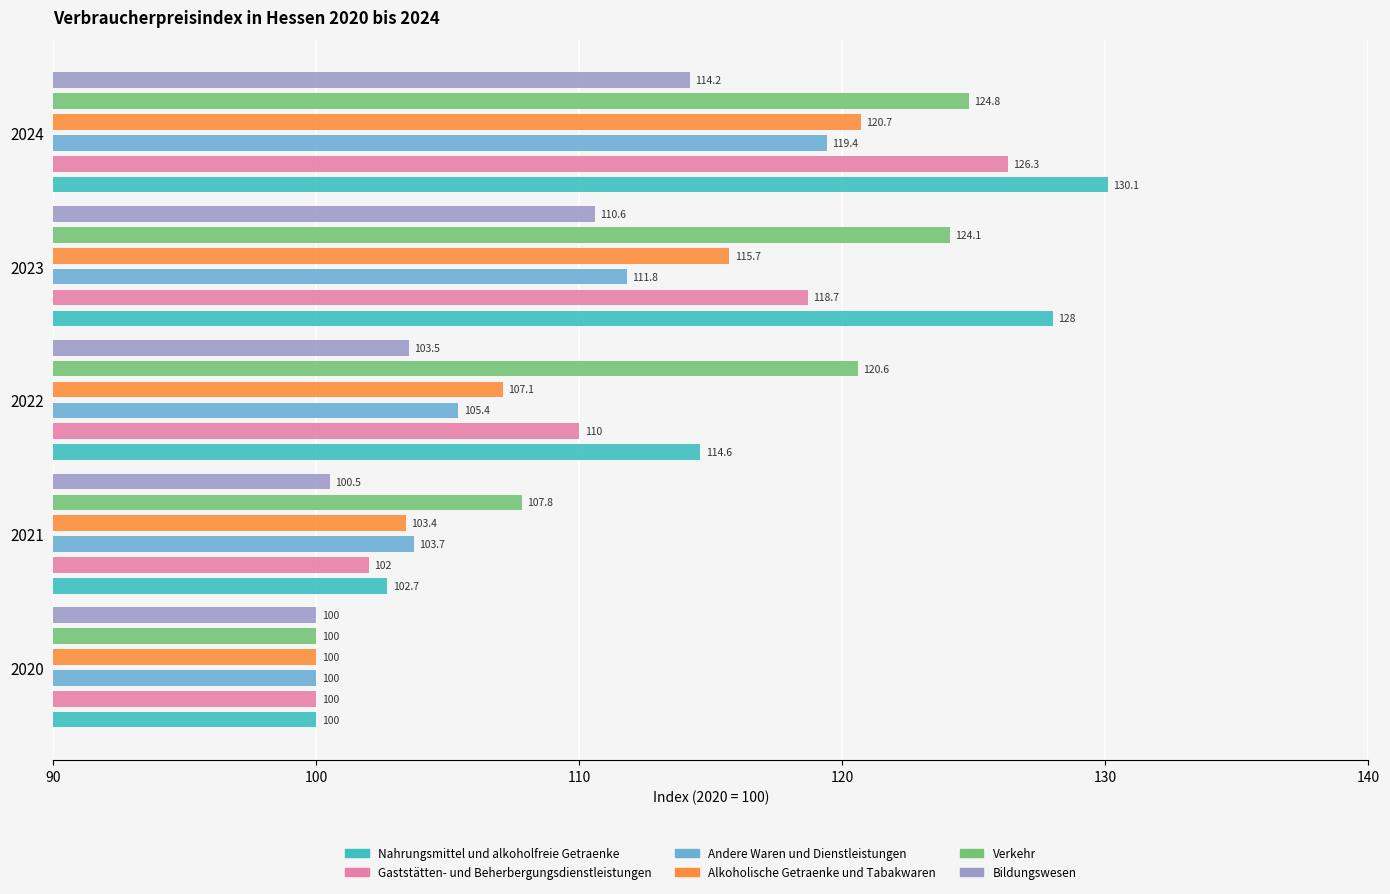

Rank the series at 2024 from highest to lowest value.

Nahrungsmittel und alkoholfreie Getraenke, Gaststätten- und Beherbergungsdienstleistungen, Verkehr, Alkoholische Getraenke und Tabakwaren, Andere Waren und Dienstleistungen, Bildungswesen